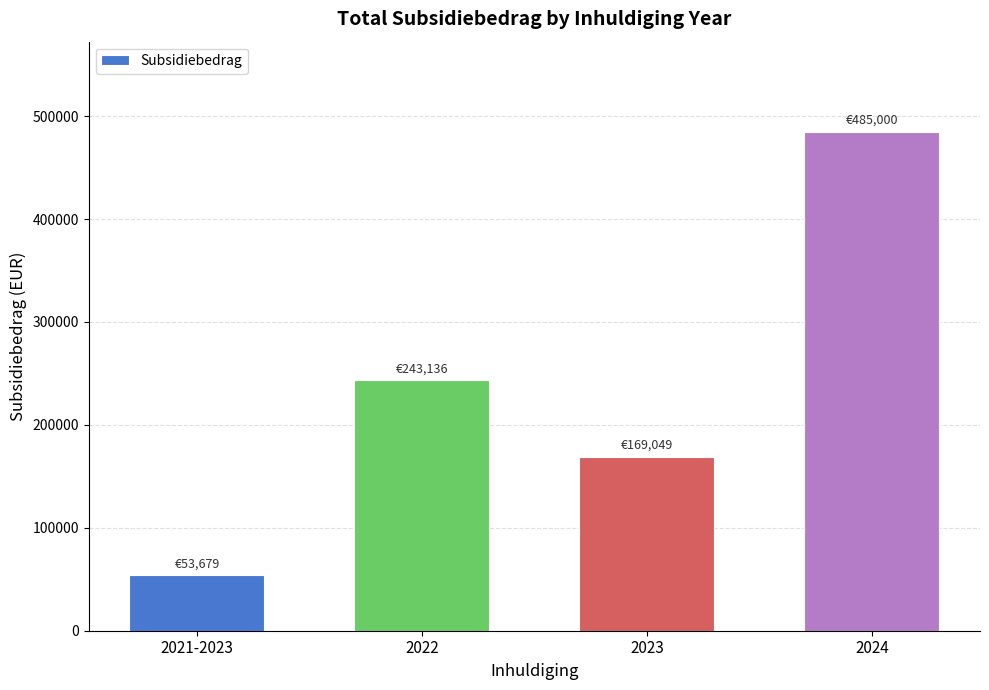

What is the change in value from 2021-2023 to 2023?

+115369.5